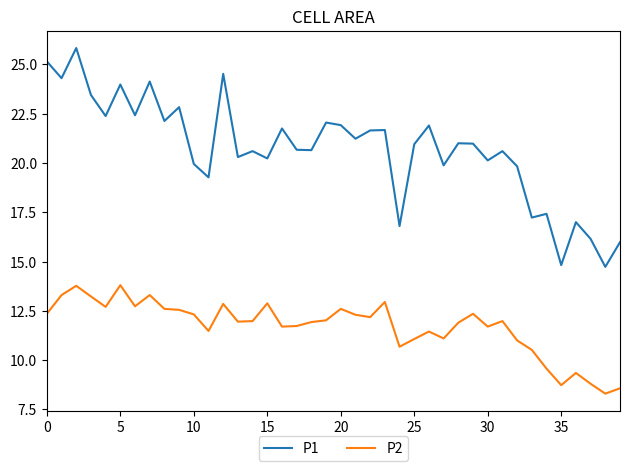

How many lines are shown in the chart?

2